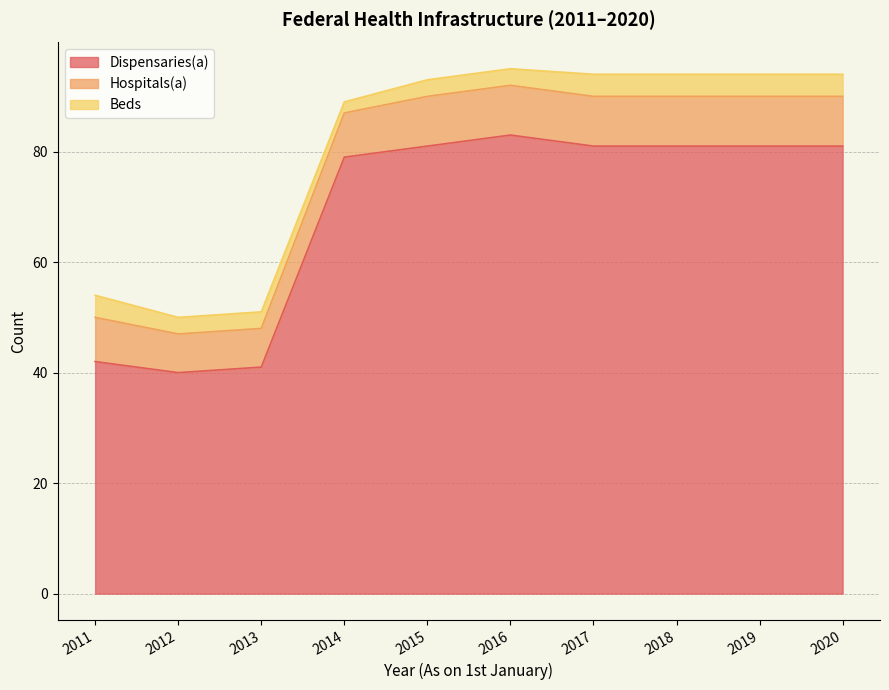

What is the minimum value for Dispensaries(a)?

40